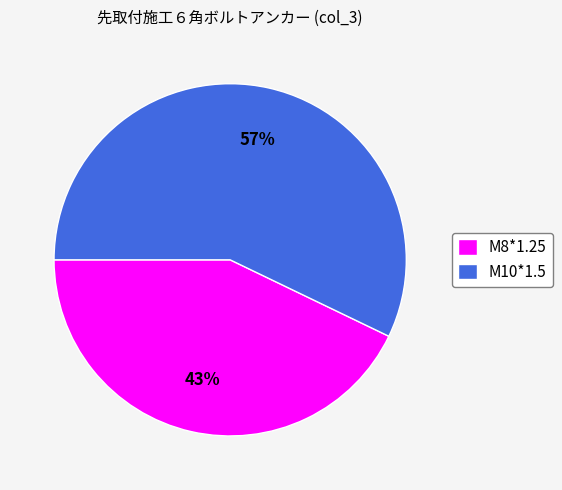

To the nearest percent, what portion does M8*1.25 represent?

43%